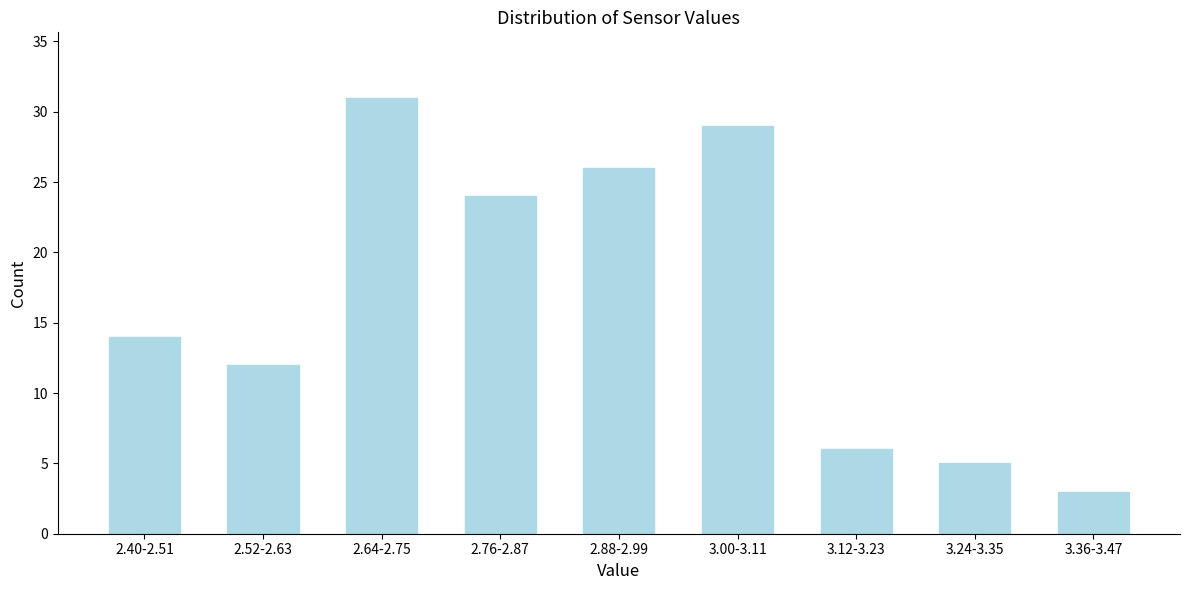

Reading right to left, extract all data points from this chart.

3	5	6	29	26	24	31	12	14